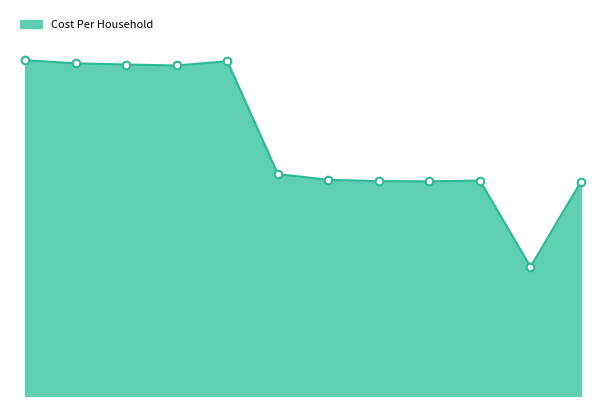

Is this an area chart (filled region under the line)?

Yes